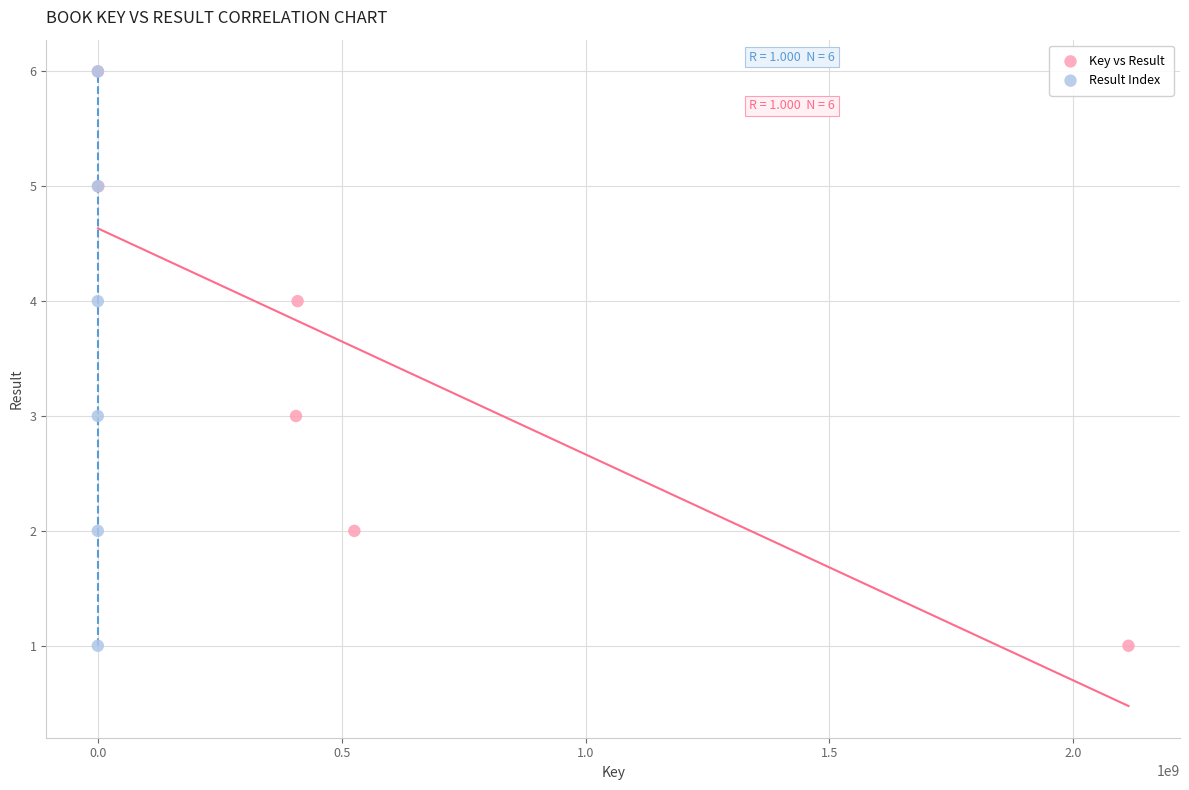

What are all the series names shown in the legend?

Key vs Result, Result Index